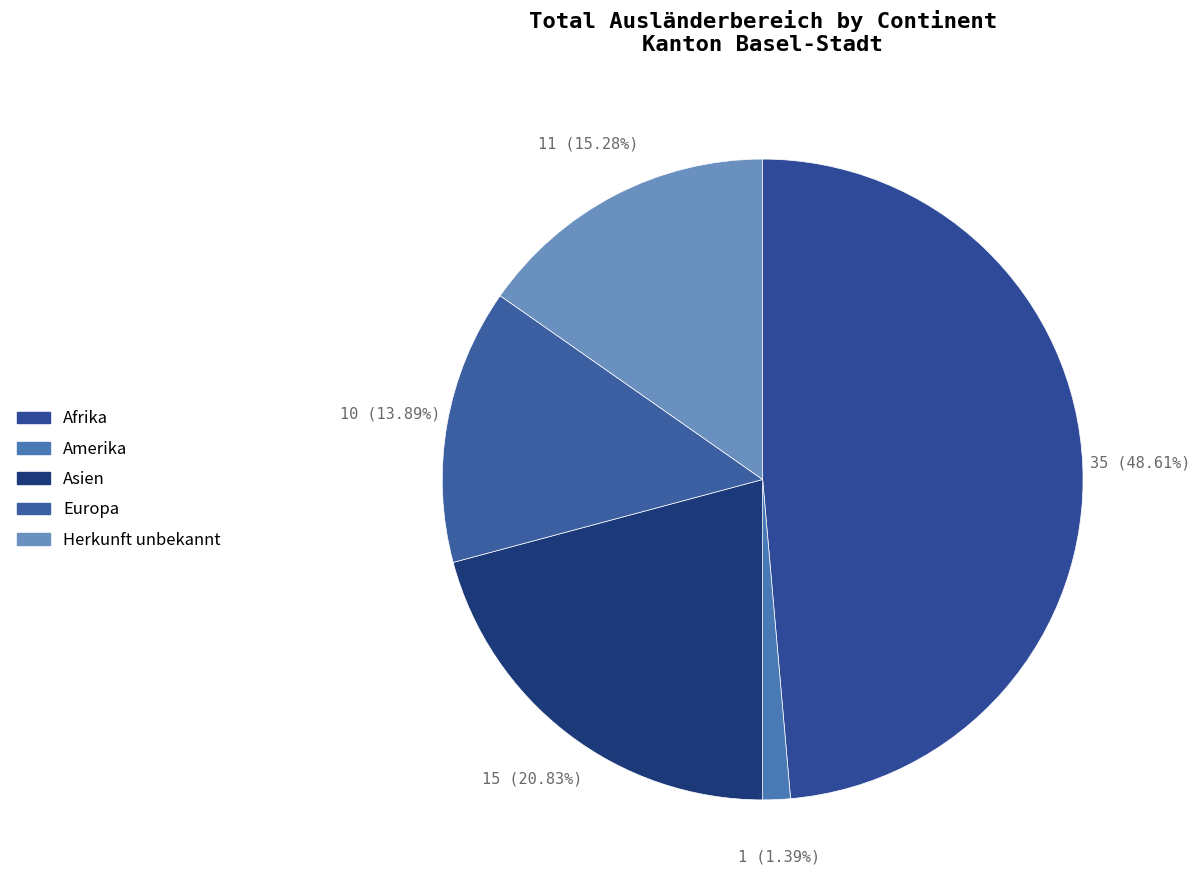

Combined, do Amerika and Herkunft unbekannt account for over 50%?

No